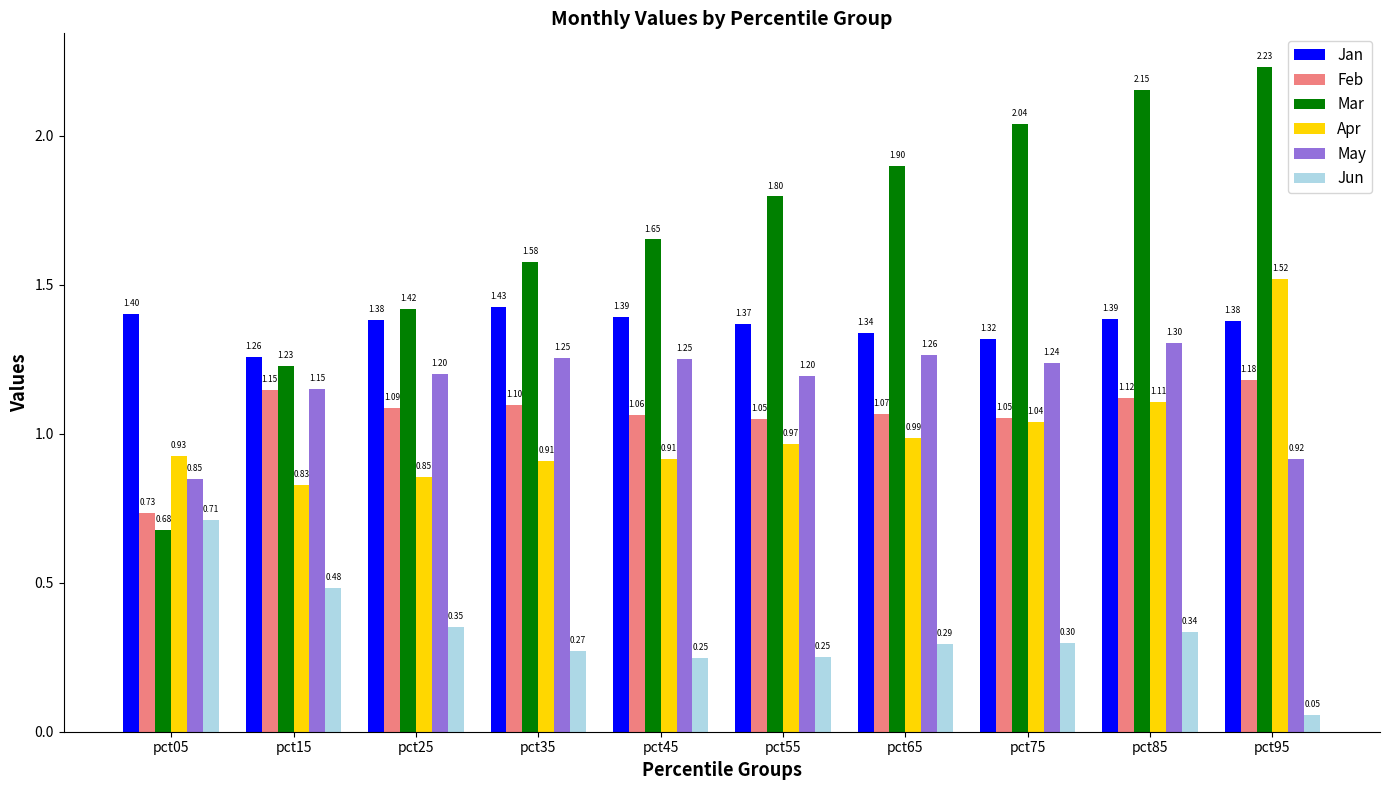

How many data points does each series have?

10